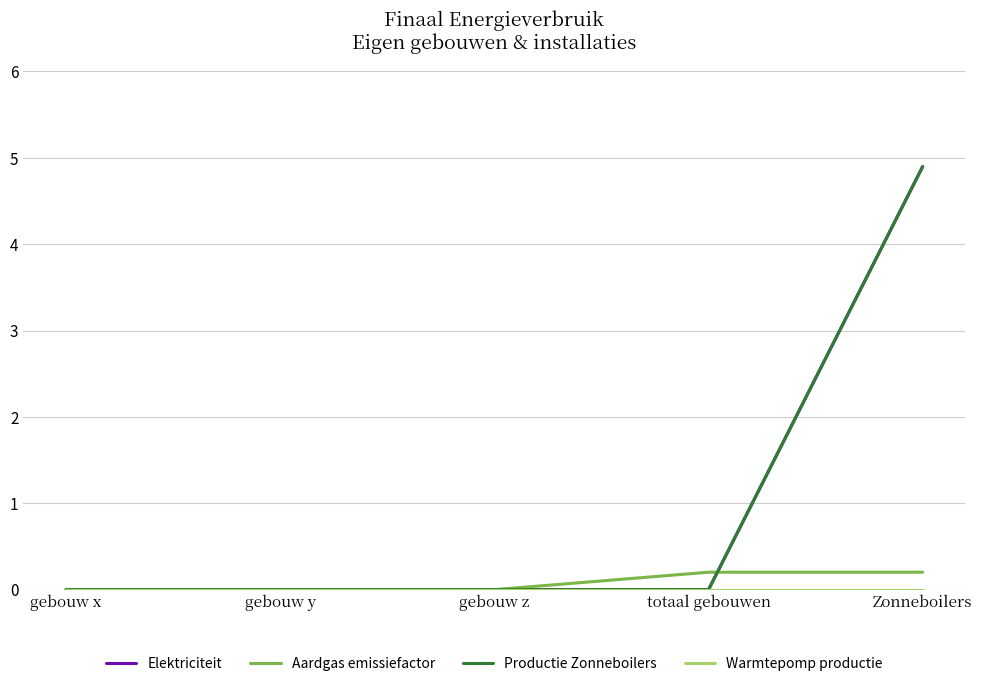

What is the total value across all series at Zonneboilers?

10.0